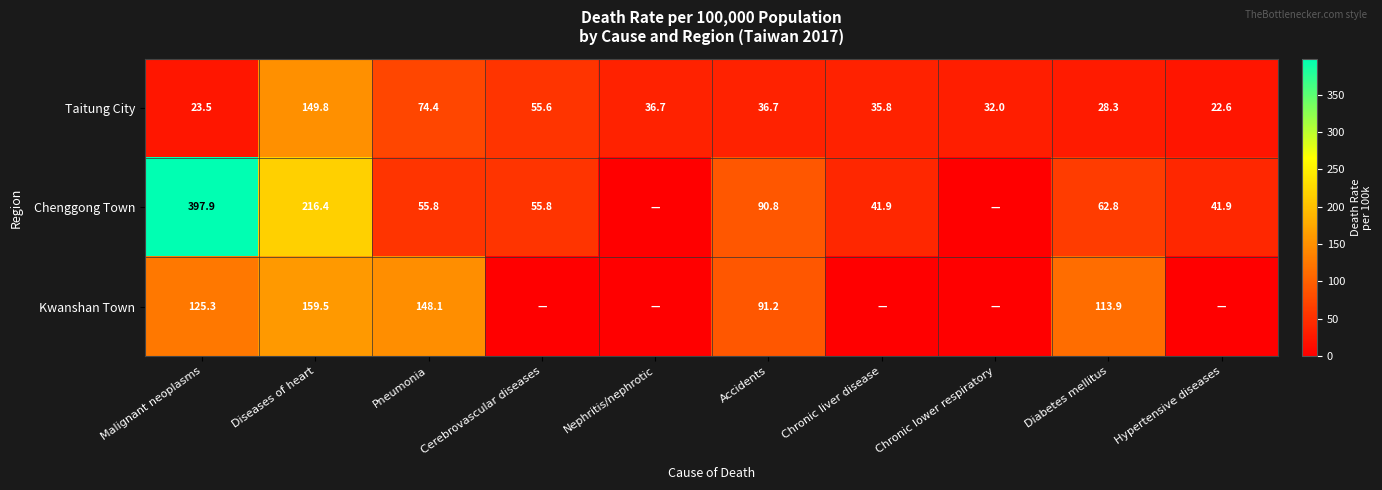

What is the difference between the Taitung City values at Chronic lower respiratory and Hypertensive diseases?

9.4